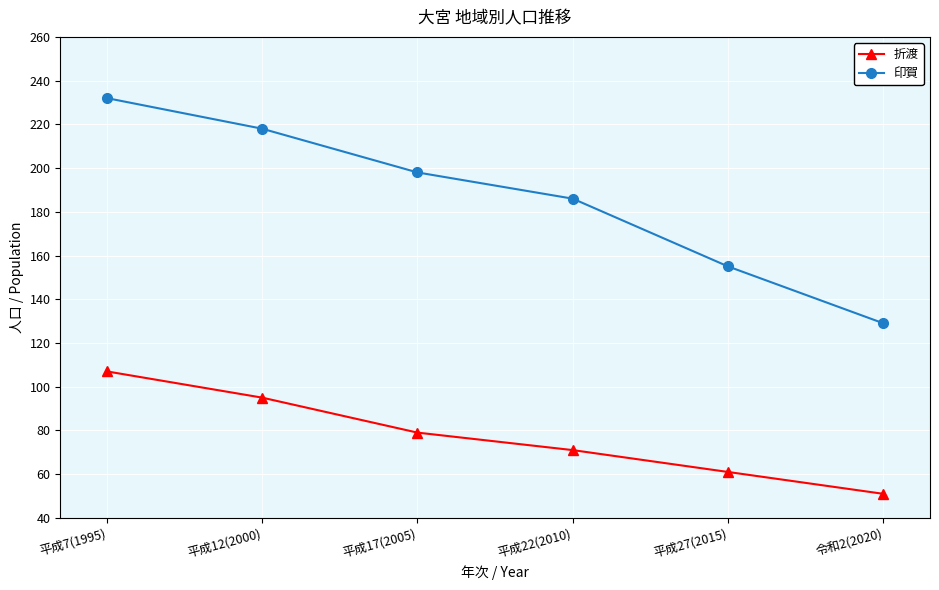

True or false: 折渡 has more than 2 interior local peaks.

False